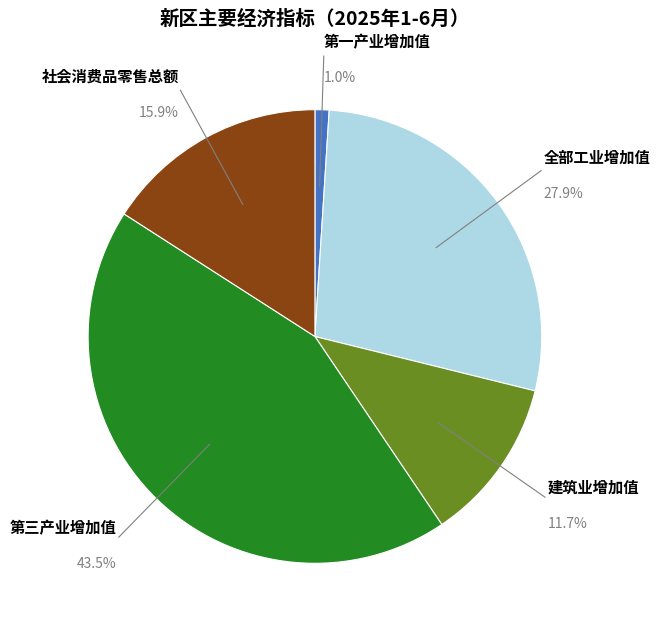

How many segments does this pie chart have?

5